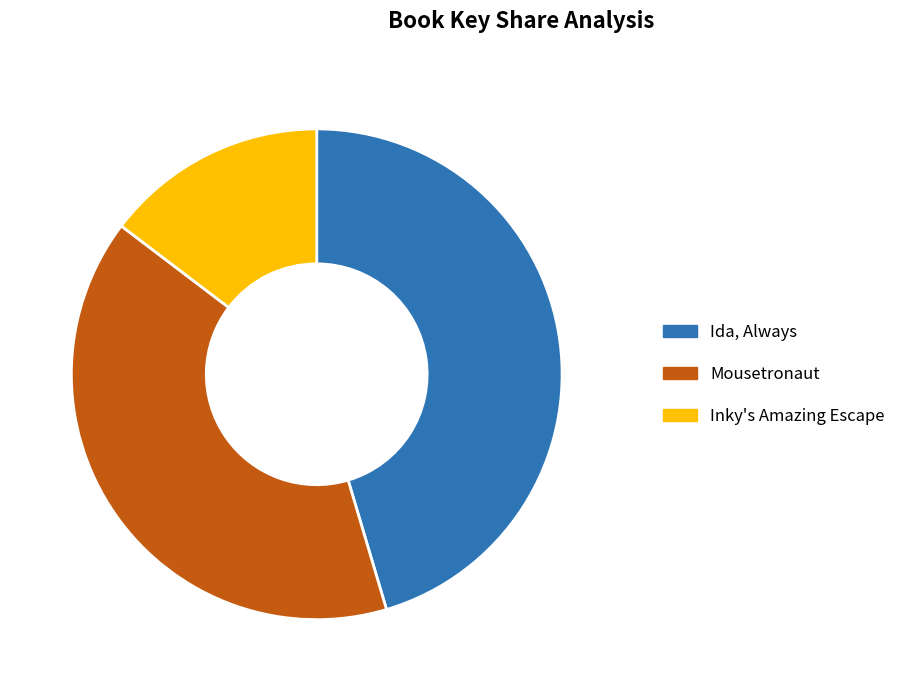

What is the largest slice in the pie chart?

Ida, Always